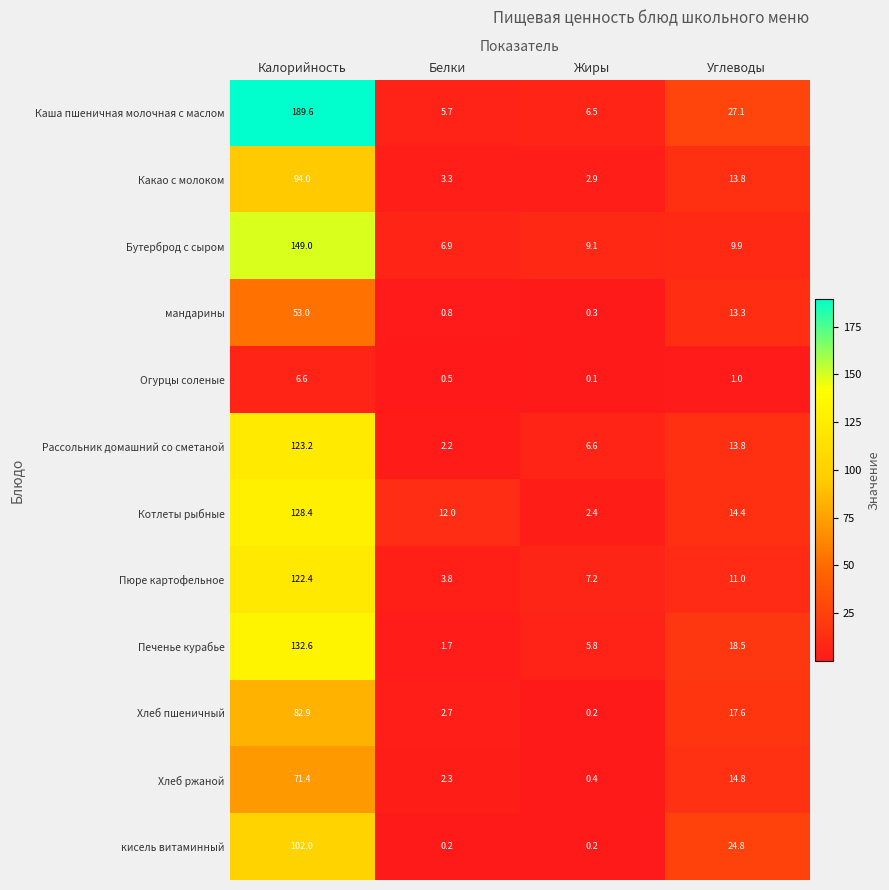

What is the difference between the maximum and minimum values in the Пюре картофельное series?

118.6